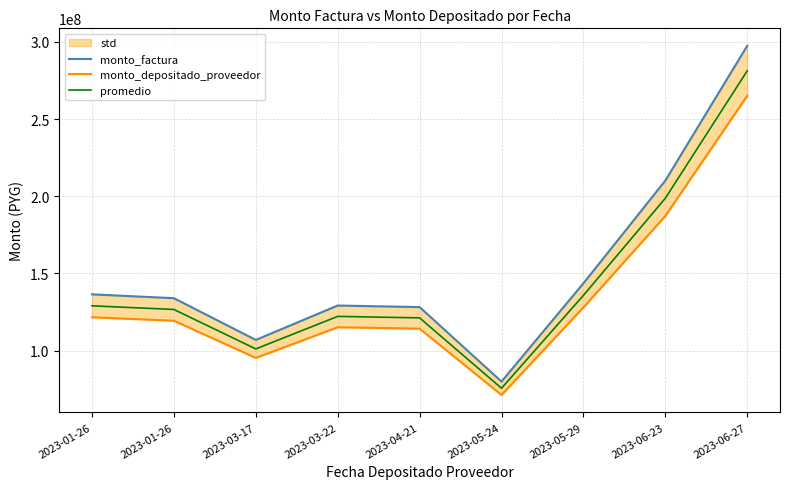

True or false: promedio has more than 2 interior local peaks.

False